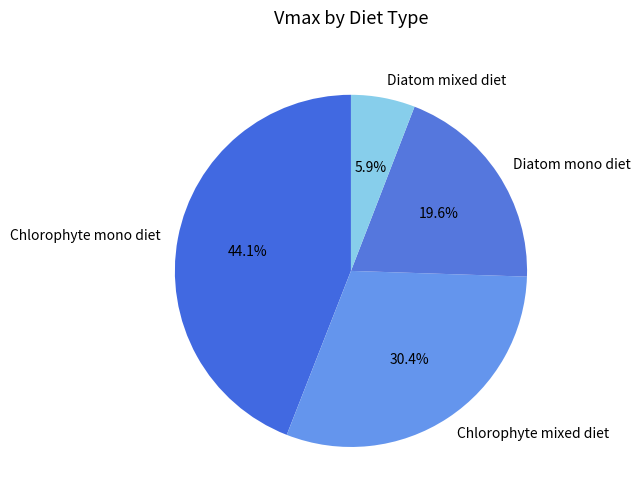

True or false: Diatom mono diet accounts for 20% of the total.

True